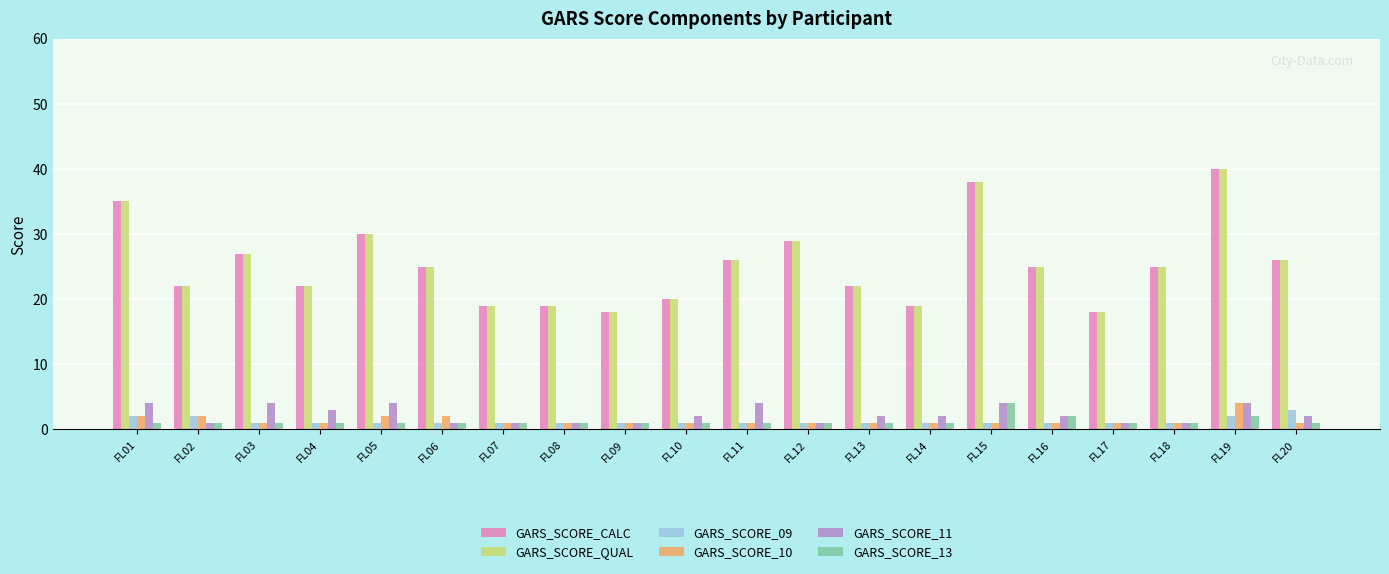

What is the difference between the second highest and minimum values in the GARS_SCORE_13 series?

1